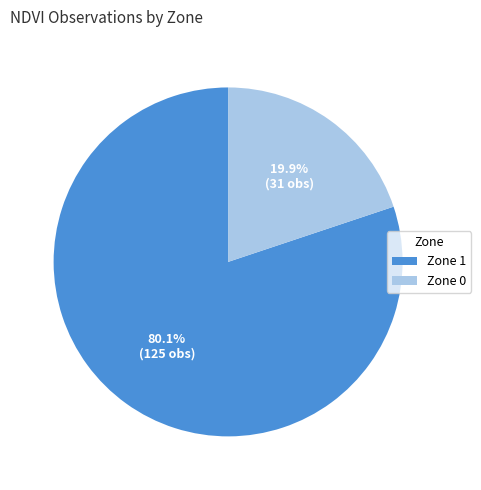

What is the largest slice in the pie chart?

Zone 1